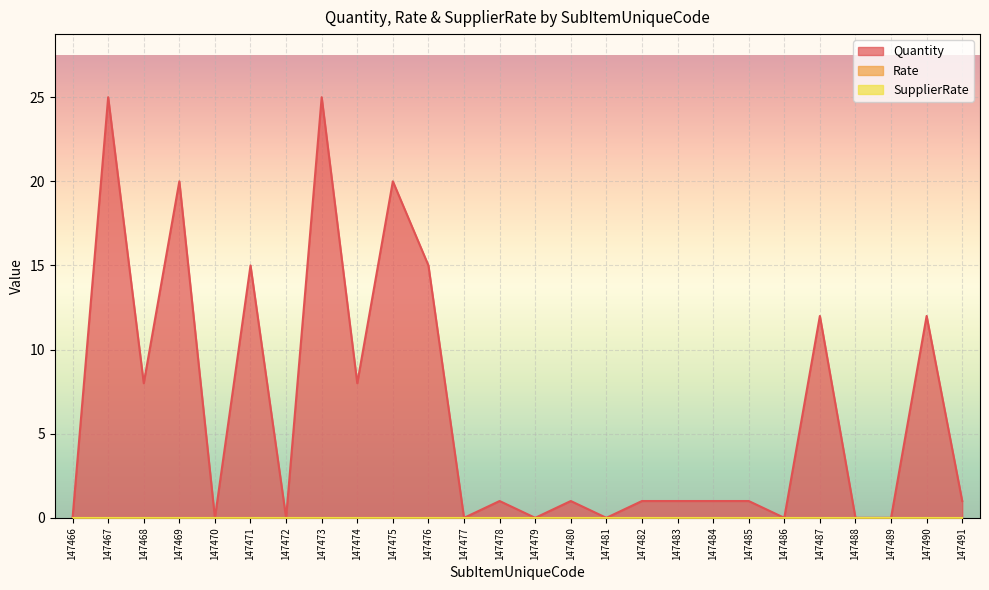

Reading left to right, list all the values displayed in this chart.

Quantity: 0	25	8	20	0	15	0	25	8	20	15	0	1	0	1	0	1	1	1	1	0	12	0	0	12	1
Rate: 0	0	0	0	0	0	0	0	0	0	0	0	0	0	0	0	0	0	0	0	0	0	0	0	0	0
SupplierRate: 0	0	0	0	0	0	0	0	0	0	0	0	0	0	0	0	0	0	0	0	0	0	0	0	0	0